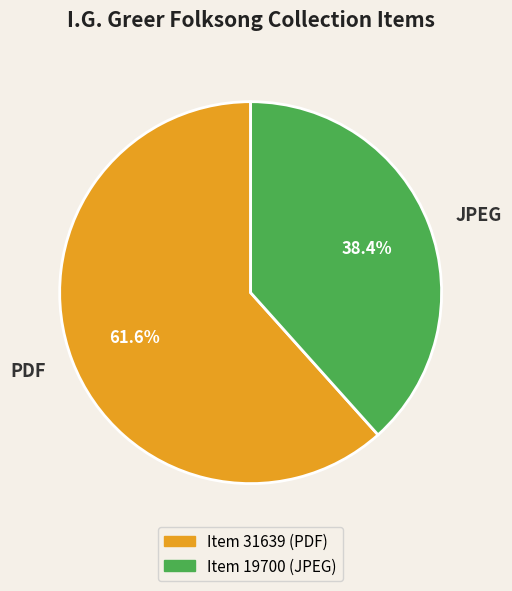

Approximately how many times larger is the value at JPEG compared to PDF?

0.6